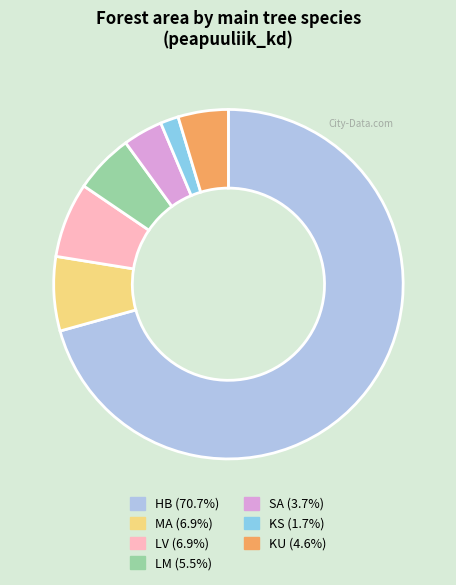

Count the number of slices in the pie.

7